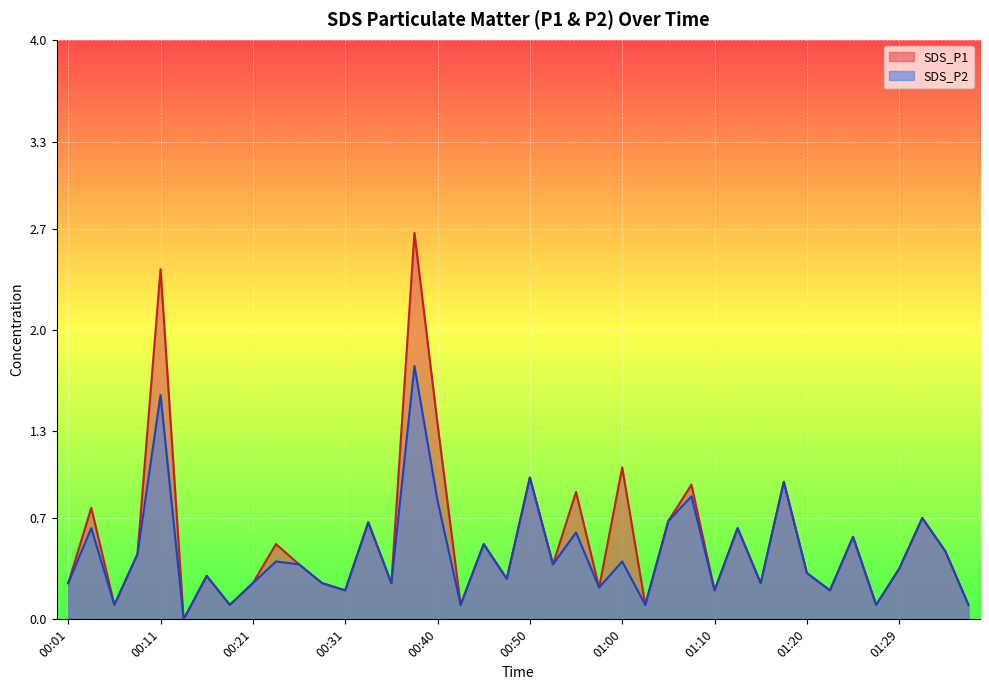

What position from the left is 00:21?

9